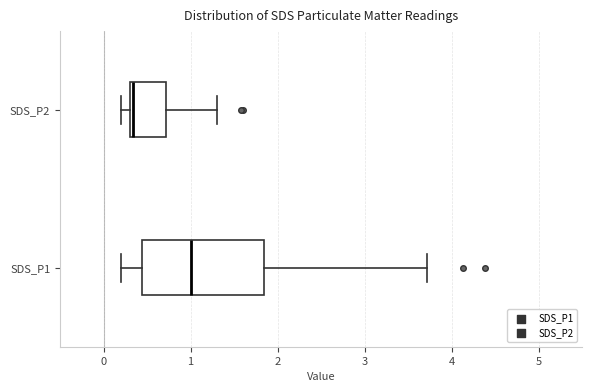

Comparing the boxes themselves (not the whiskers), which one is the widest?

SDS_P1